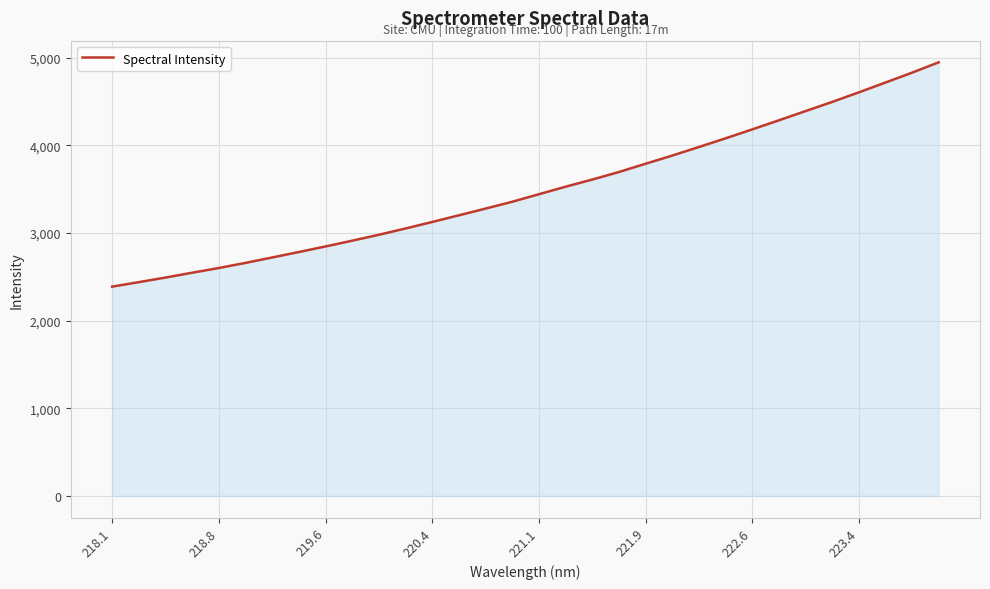

What is the maximum value shown in the chart?

4946.6